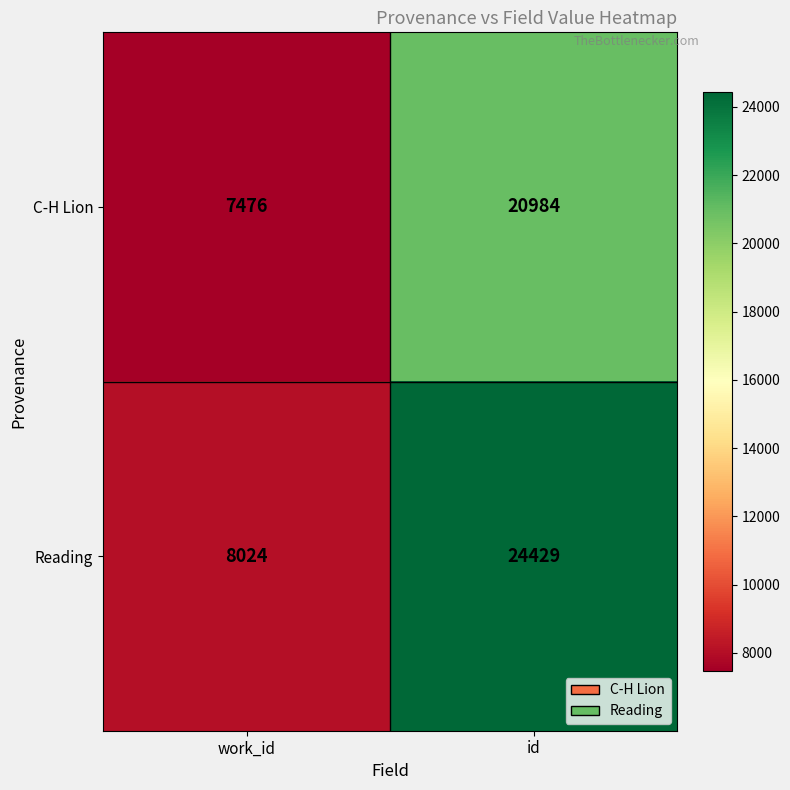

How many categories are shown in the chart?

2